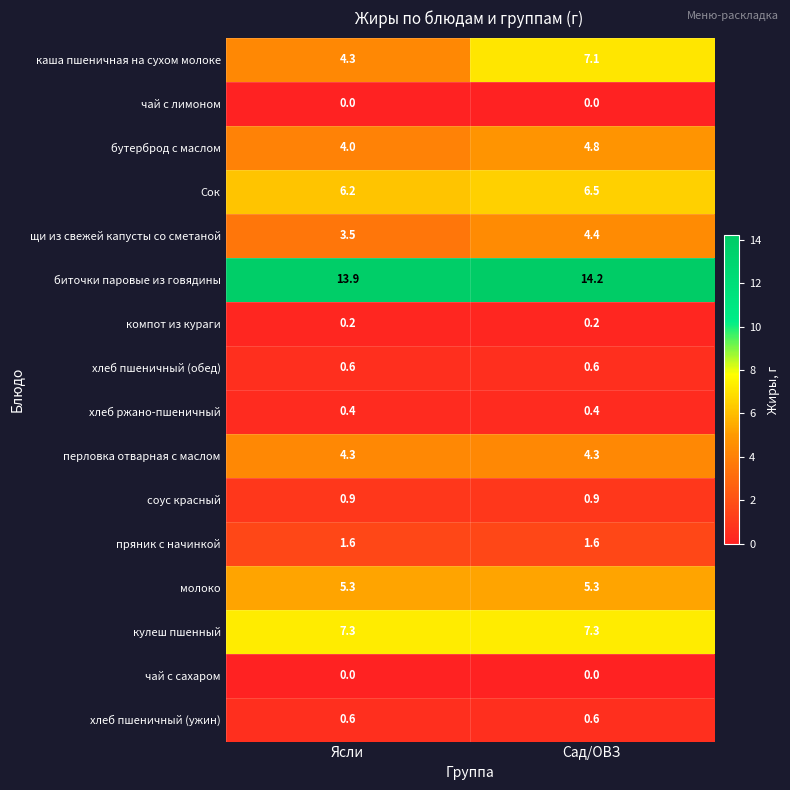

At which category is the sum across all series the highest?

Сад/ОВЗ